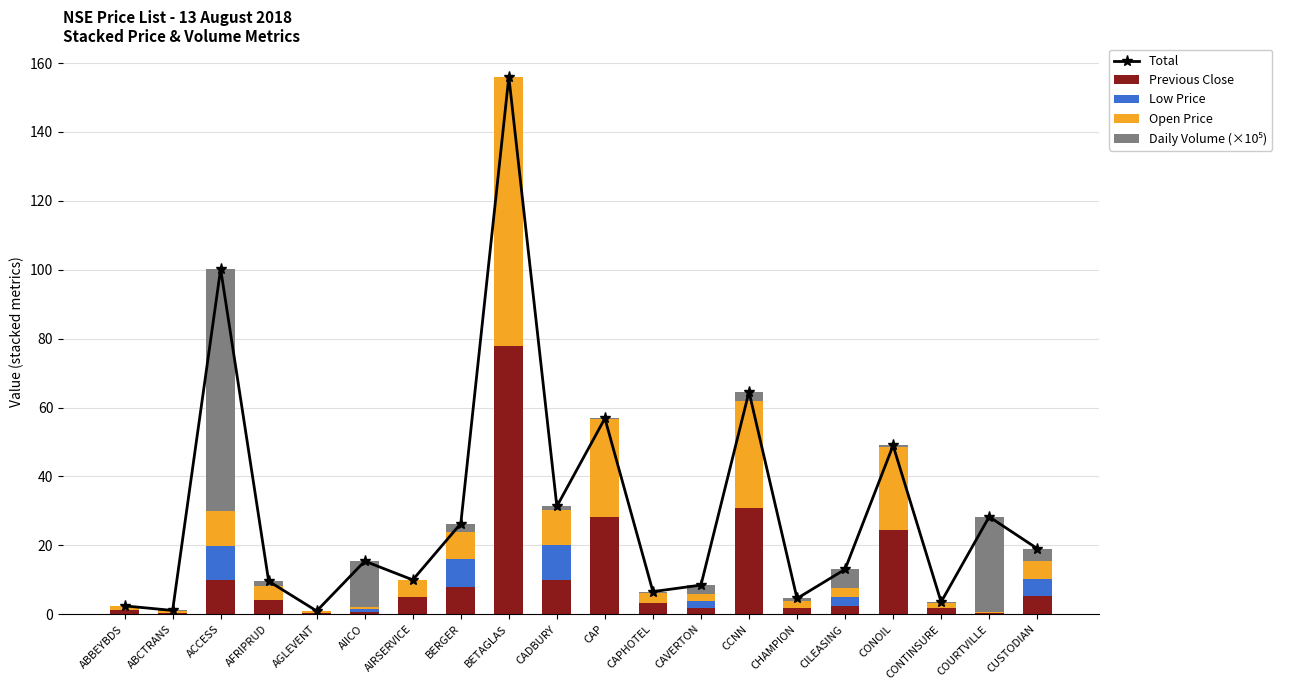

What is the label of the 18th bar from the right?

ACCESS